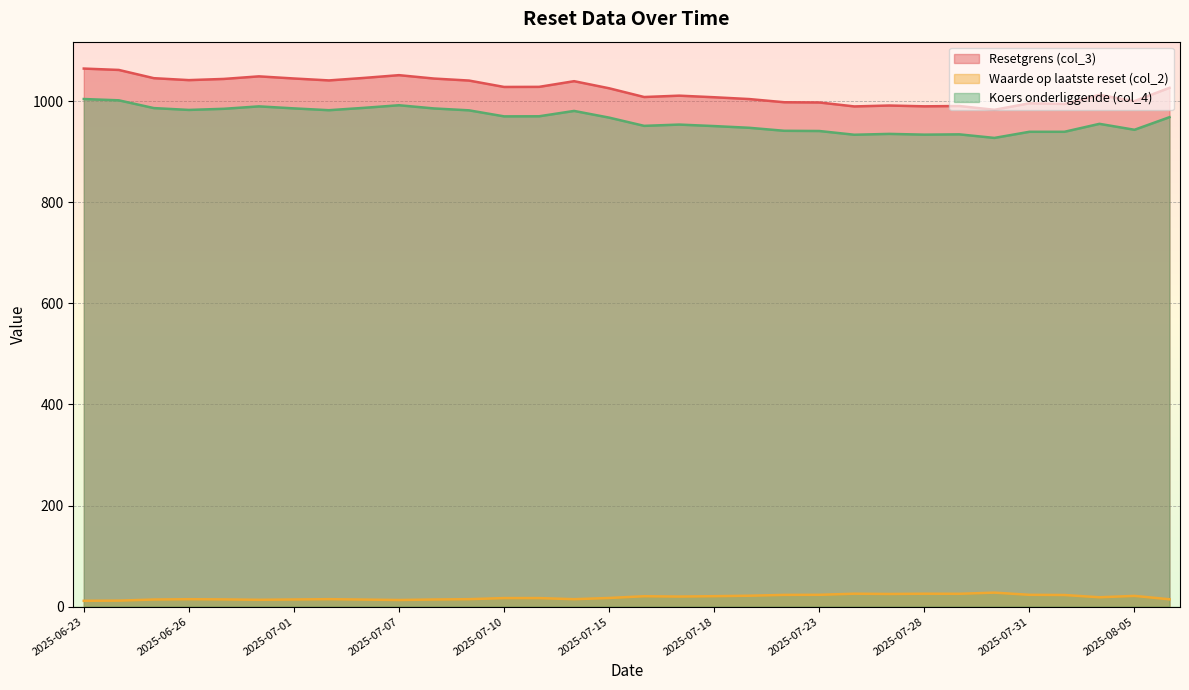

In Waarde op laatste reset (col_2), how many points are higher than both neighbors (excluding endpoints)?

8